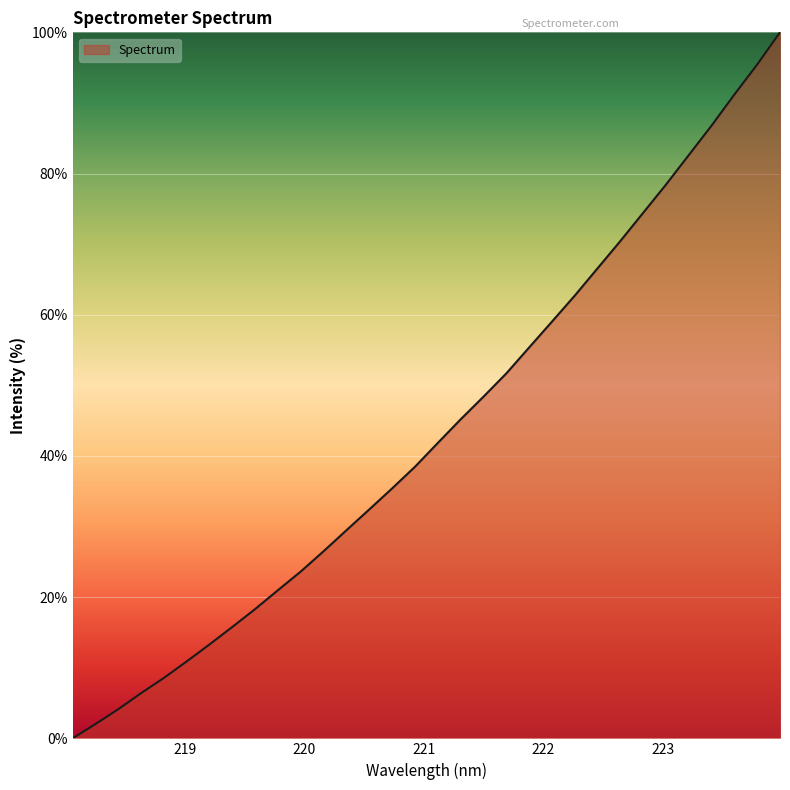

What is the difference between the maximum and minimum values?

100.0